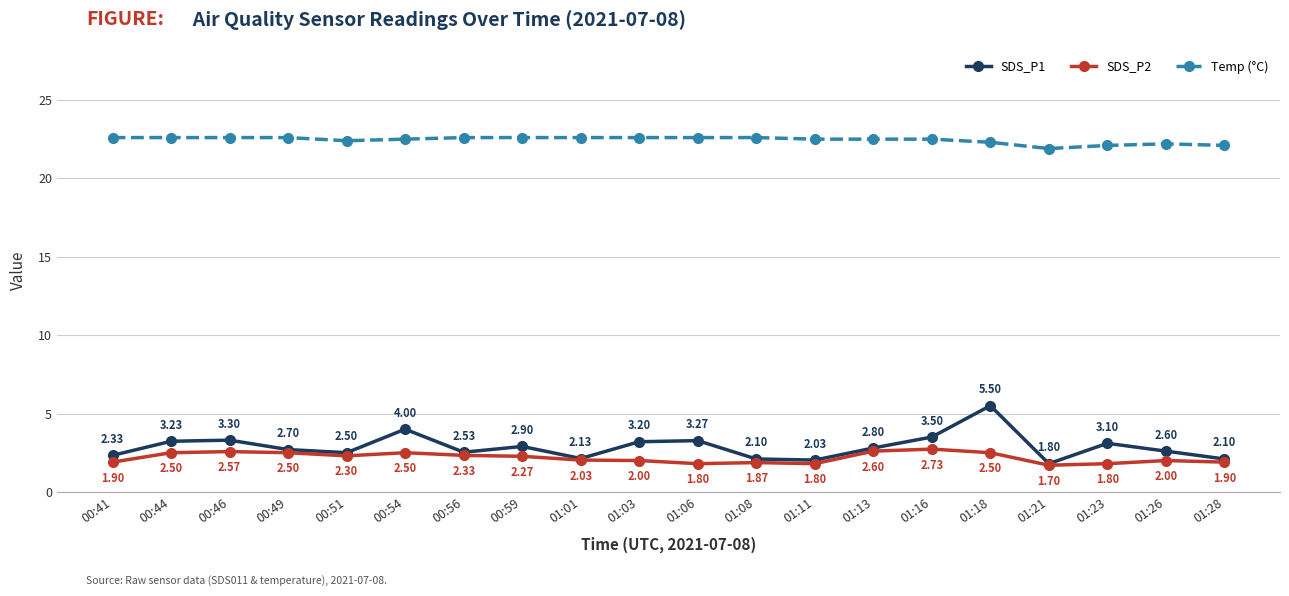

True or false: SDS_P2 has more than 1 interior local peaks.

True